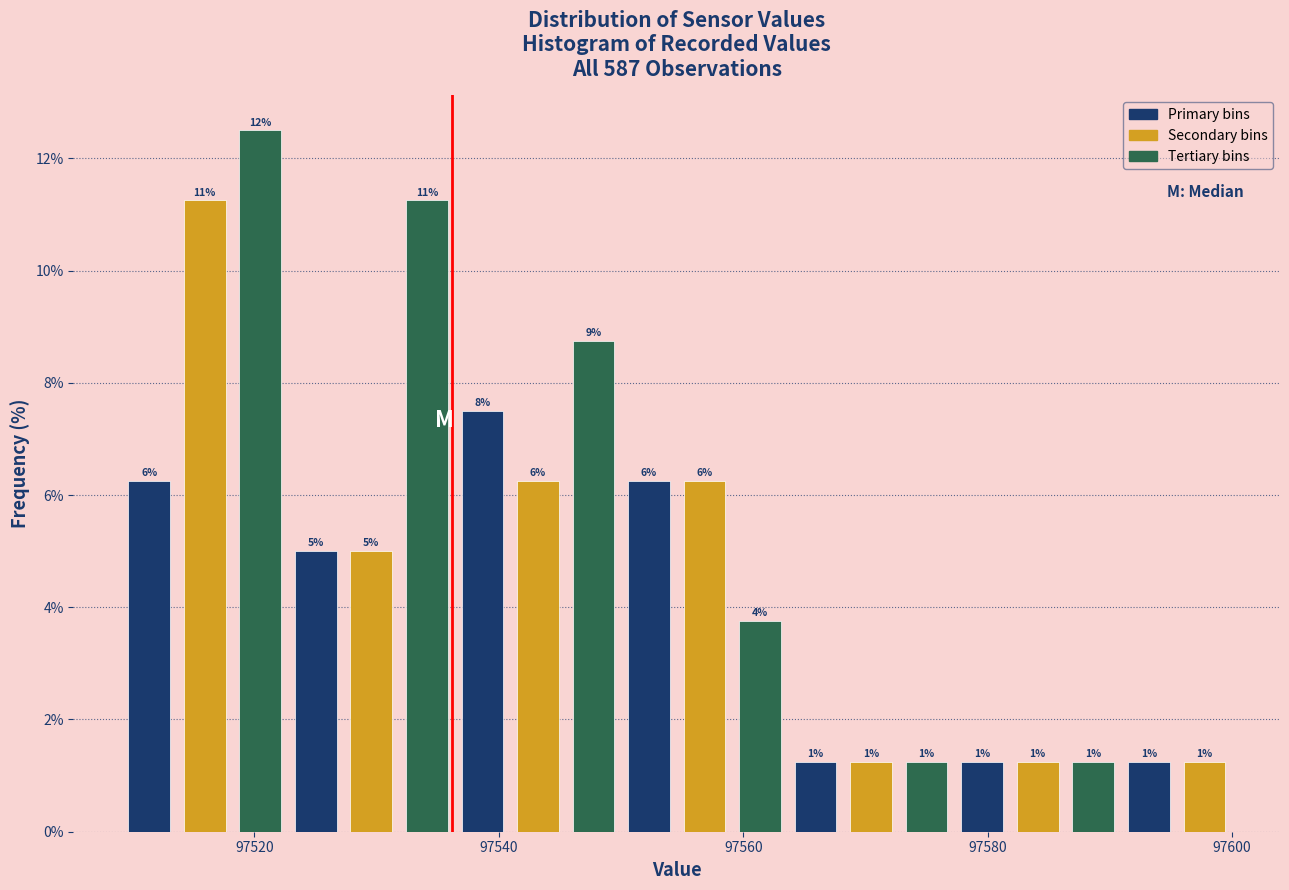

Around what value on the x-axis is the tallest bar? Give the approximate position of its centre, as read against the axis.

97520